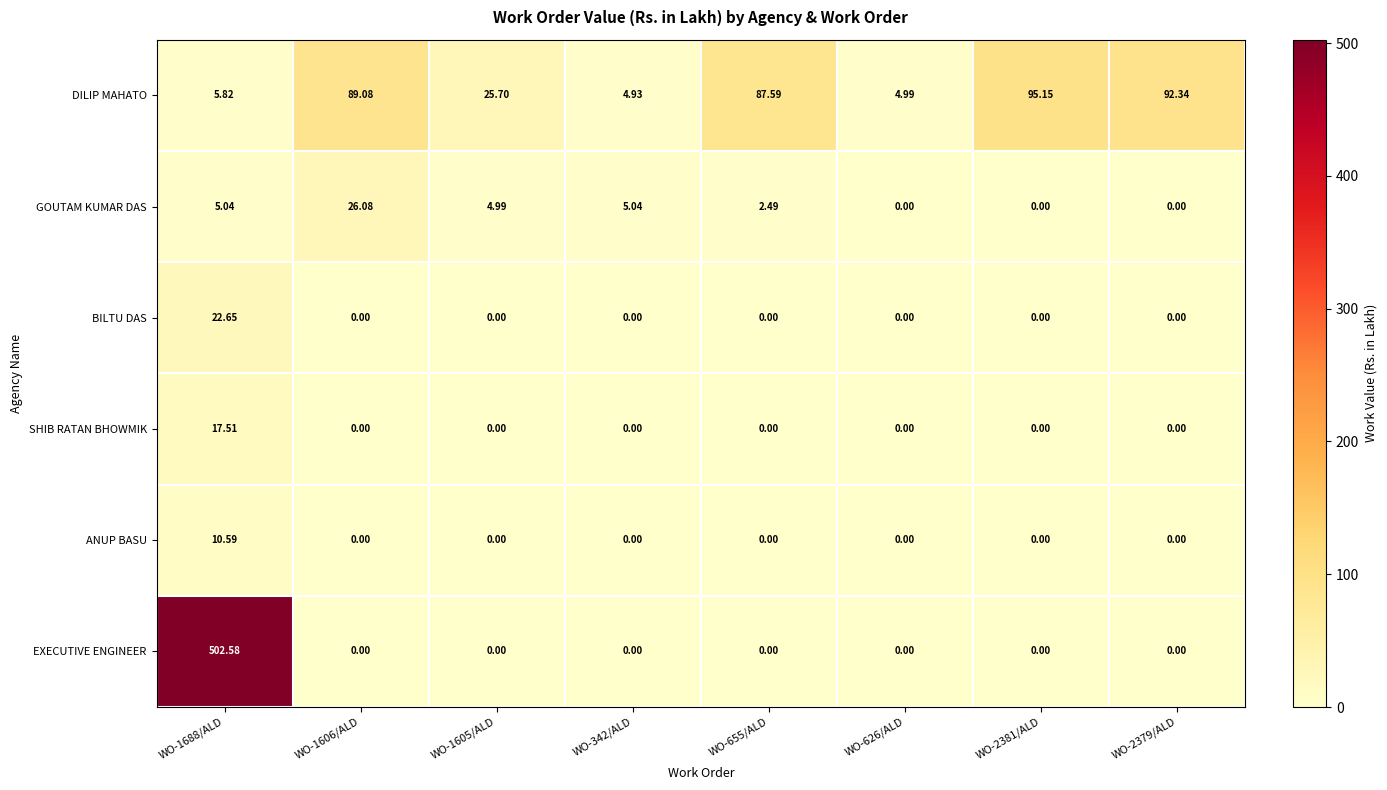

Which series has the largest total across all categories?

EXECUTIVE ENGINEER